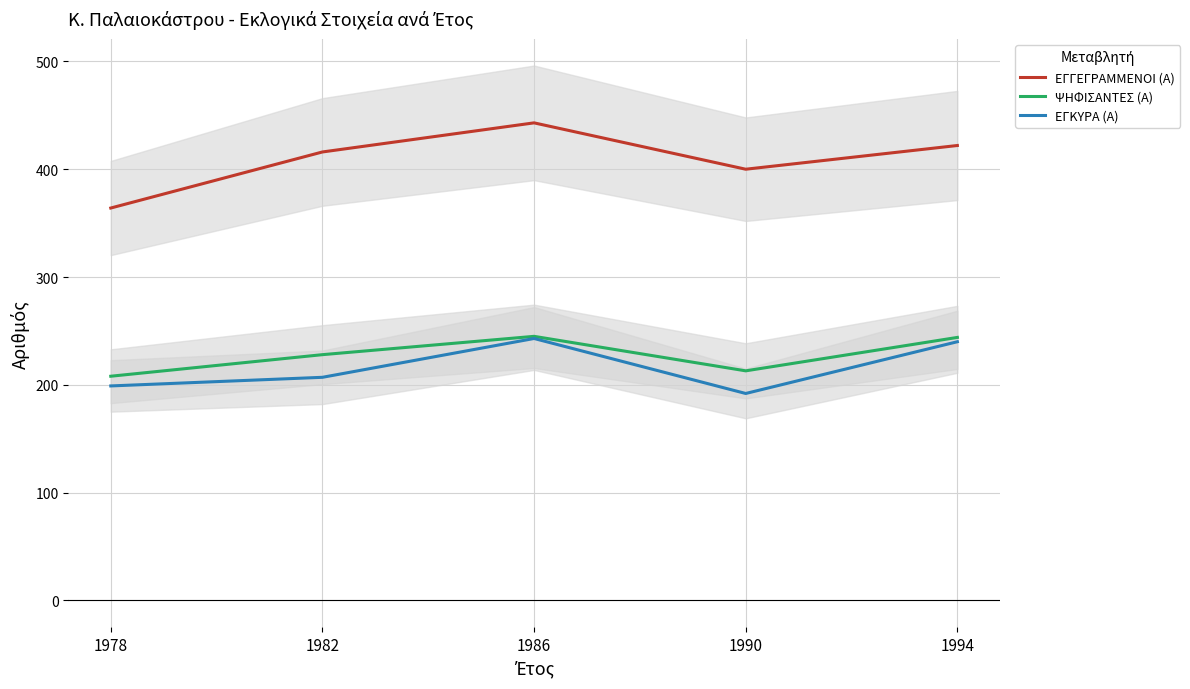

Is it true that ΕΓΓΕΓΡΑΜΜΕΝΟΙ (Α) equals 691 at 1986?

False